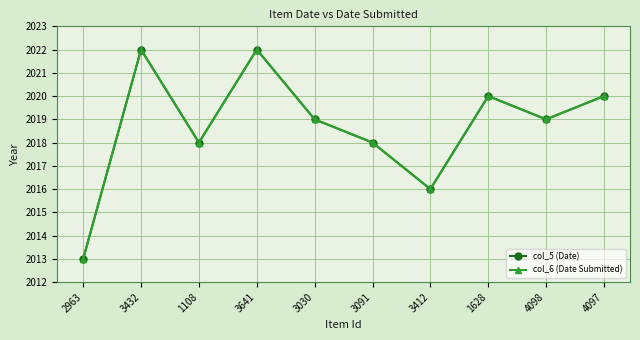

Does the chart display data point markers on the line(s)?

Yes